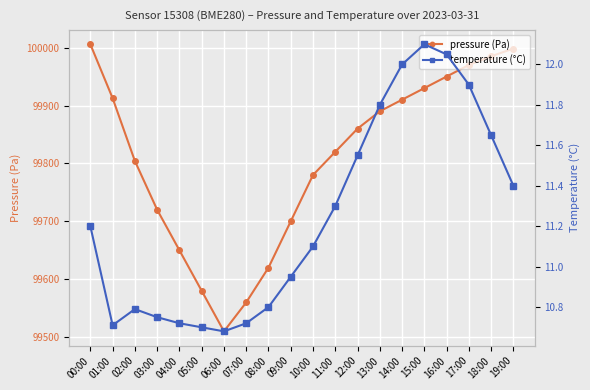

What is the difference between the maximum and second lowest values in the pressure (Pa) series?

445.7